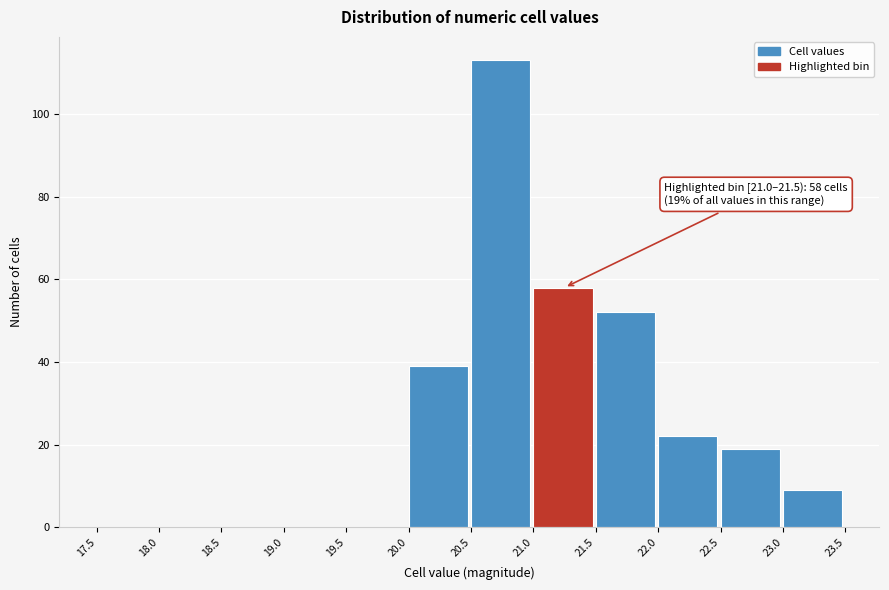

Over which range of the x-axis is the bar tallest?

20.5 to 21.0